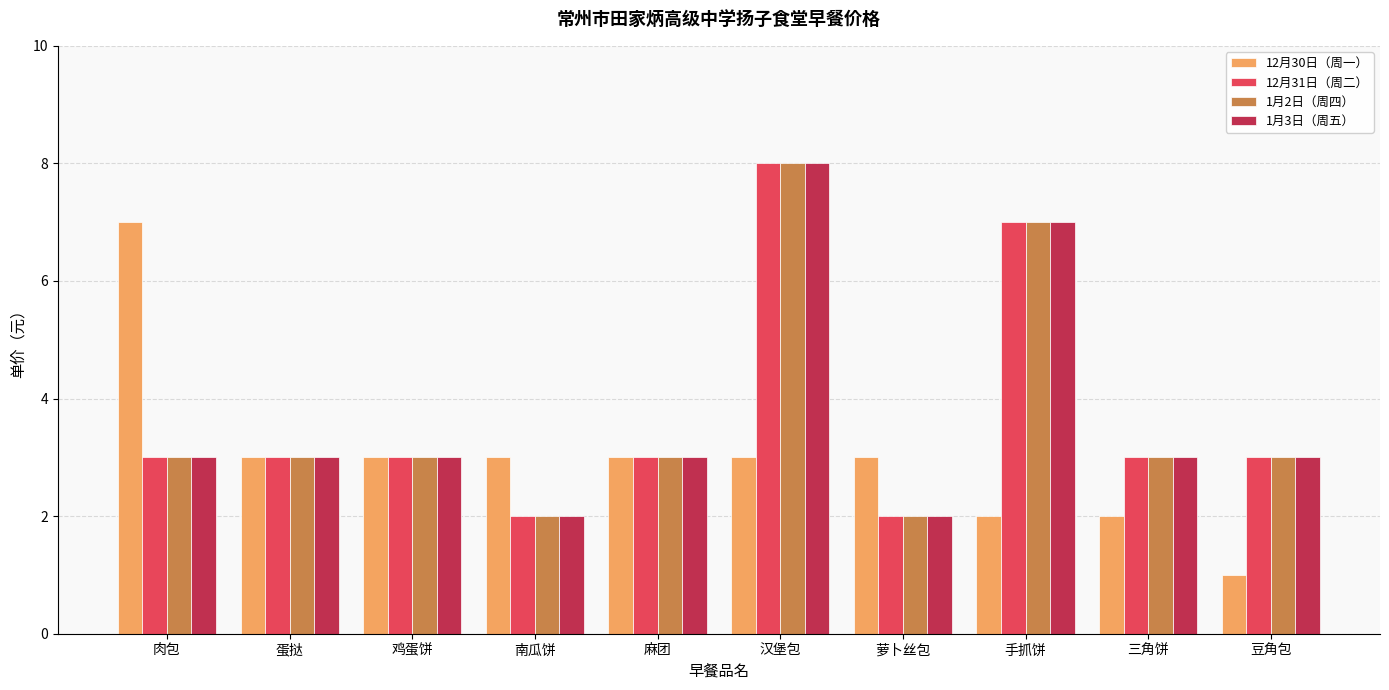

What is the difference between the highest and lowest values at 南瓜饼?

1